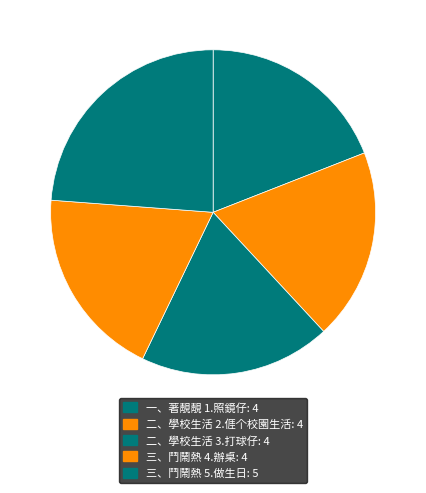

Which category has the biggest portion of the pie?

三、鬥鬧熱 5.做生日: 5